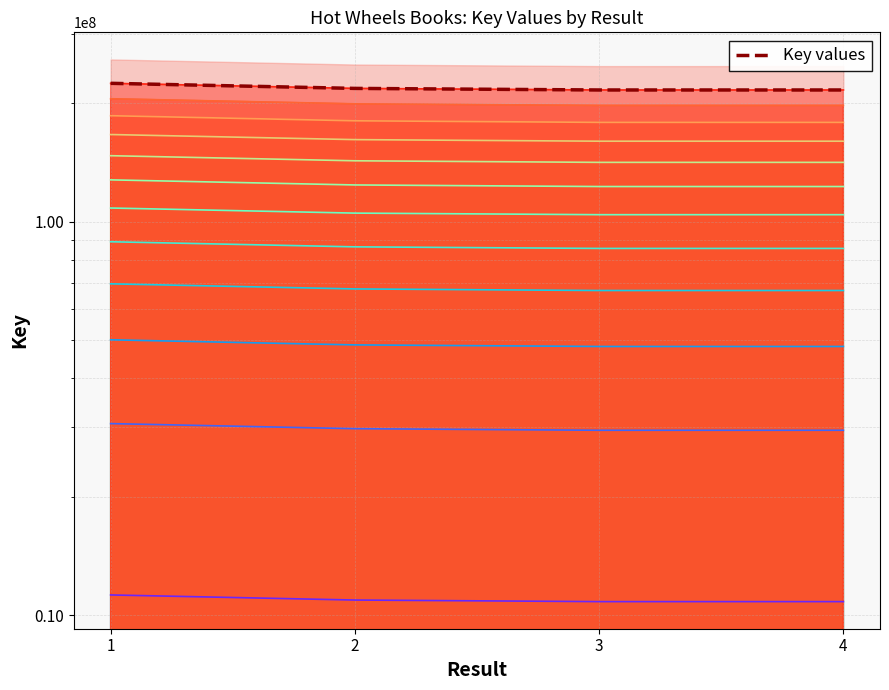

Where is the first local minimum?

3